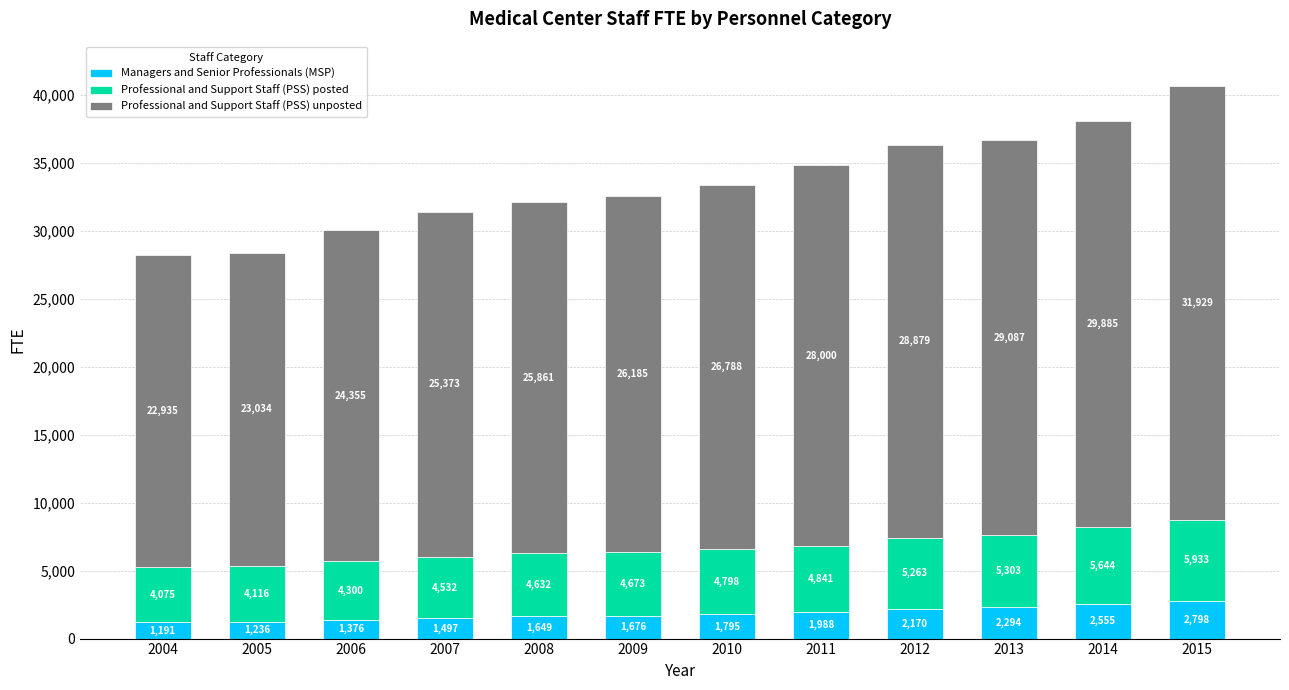

List the labels in order of Managers and Senior Professionals (MSP) value, largest first.

2015, 2014, 2013, 2012, 2011, 2010, 2009, 2008, 2007, 2006, 2005, 2004